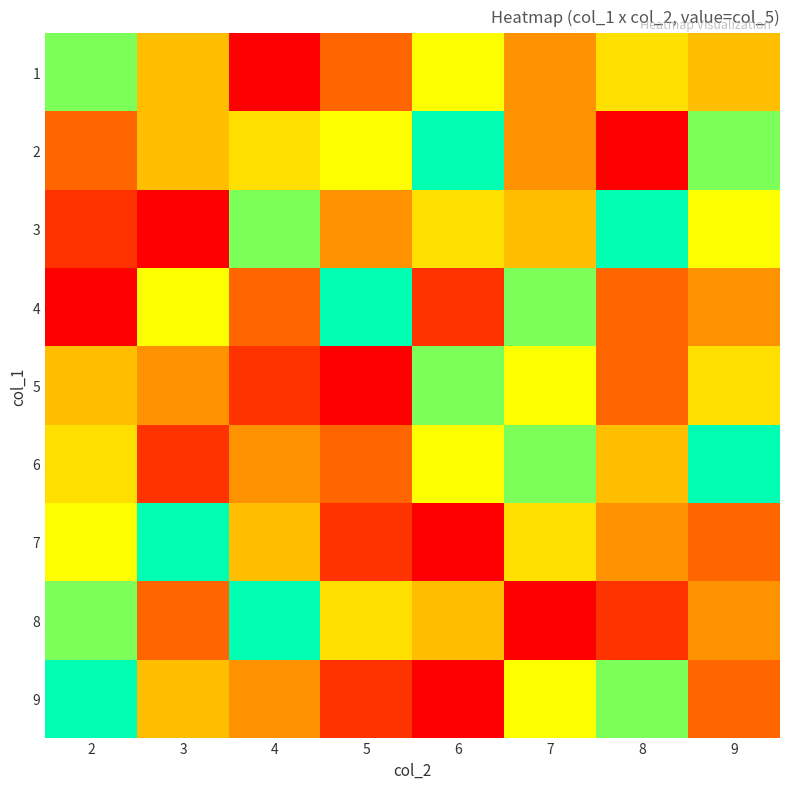

How many distinct data groups are displayed?

9